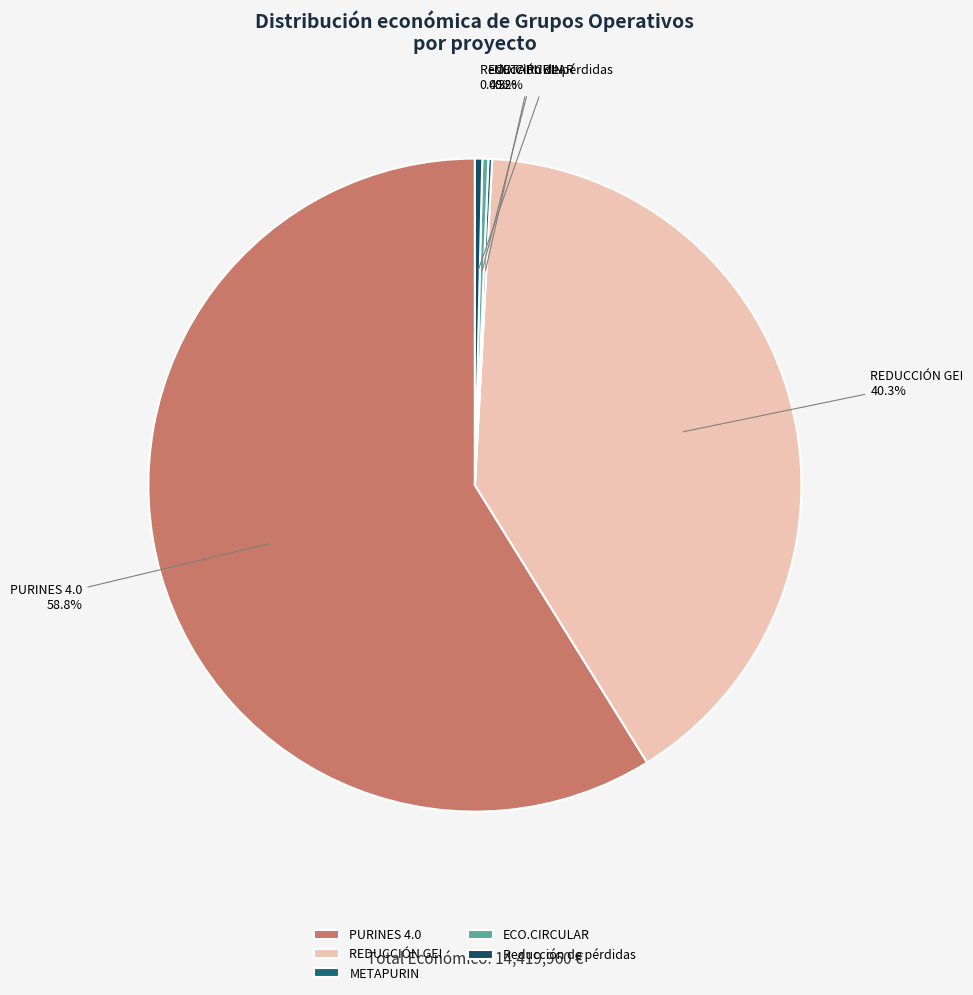

Does any single category account for the majority?

Yes